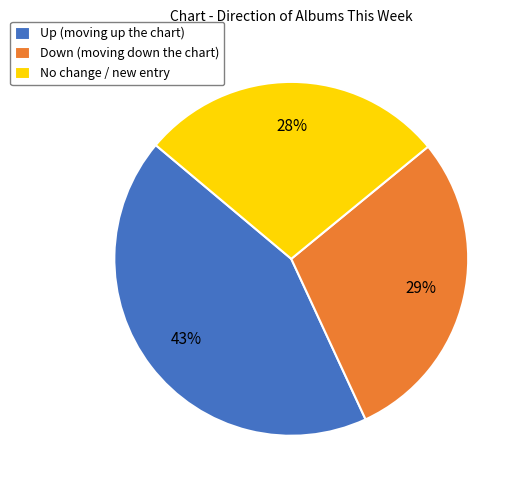

To the nearest percent, what portion does Up (moving up the chart) represent?

43%